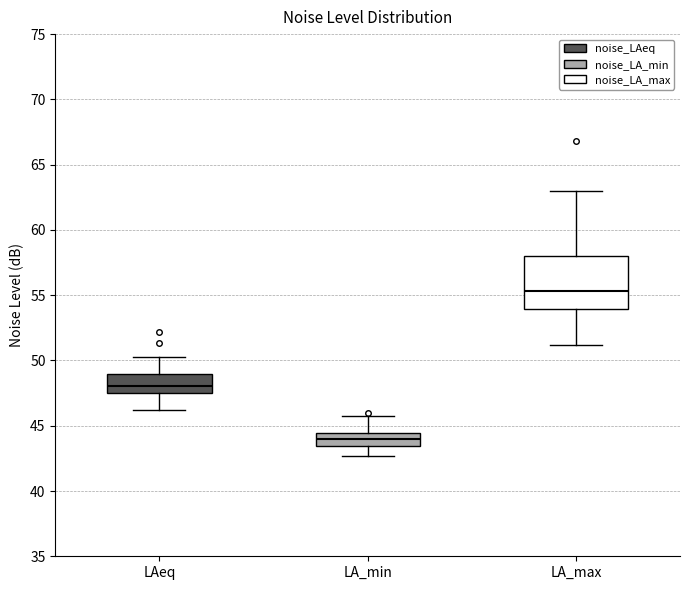

Which box has the lowest median line?

LA_min